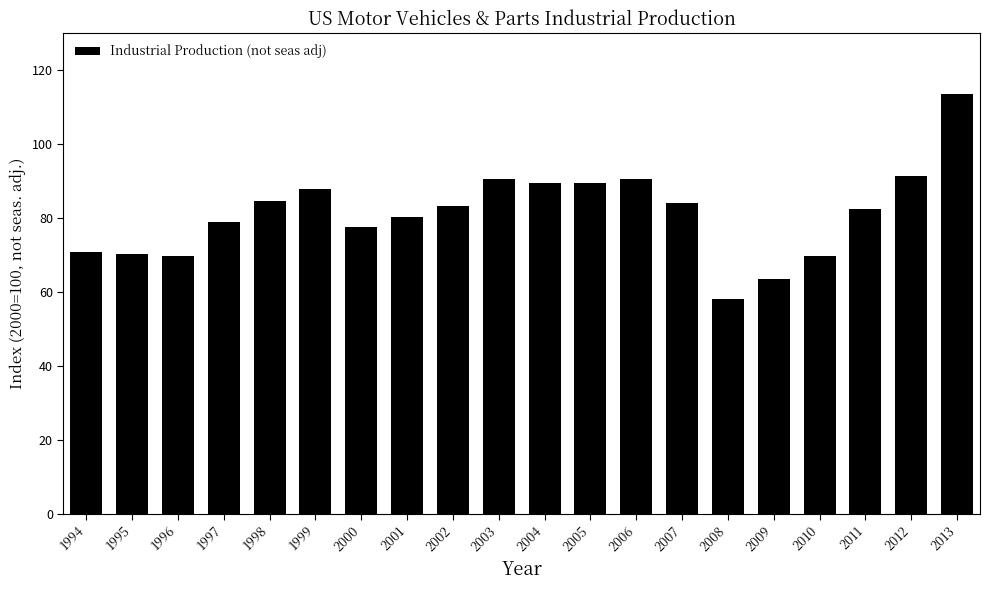

What is the smallest value displayed?

58.1